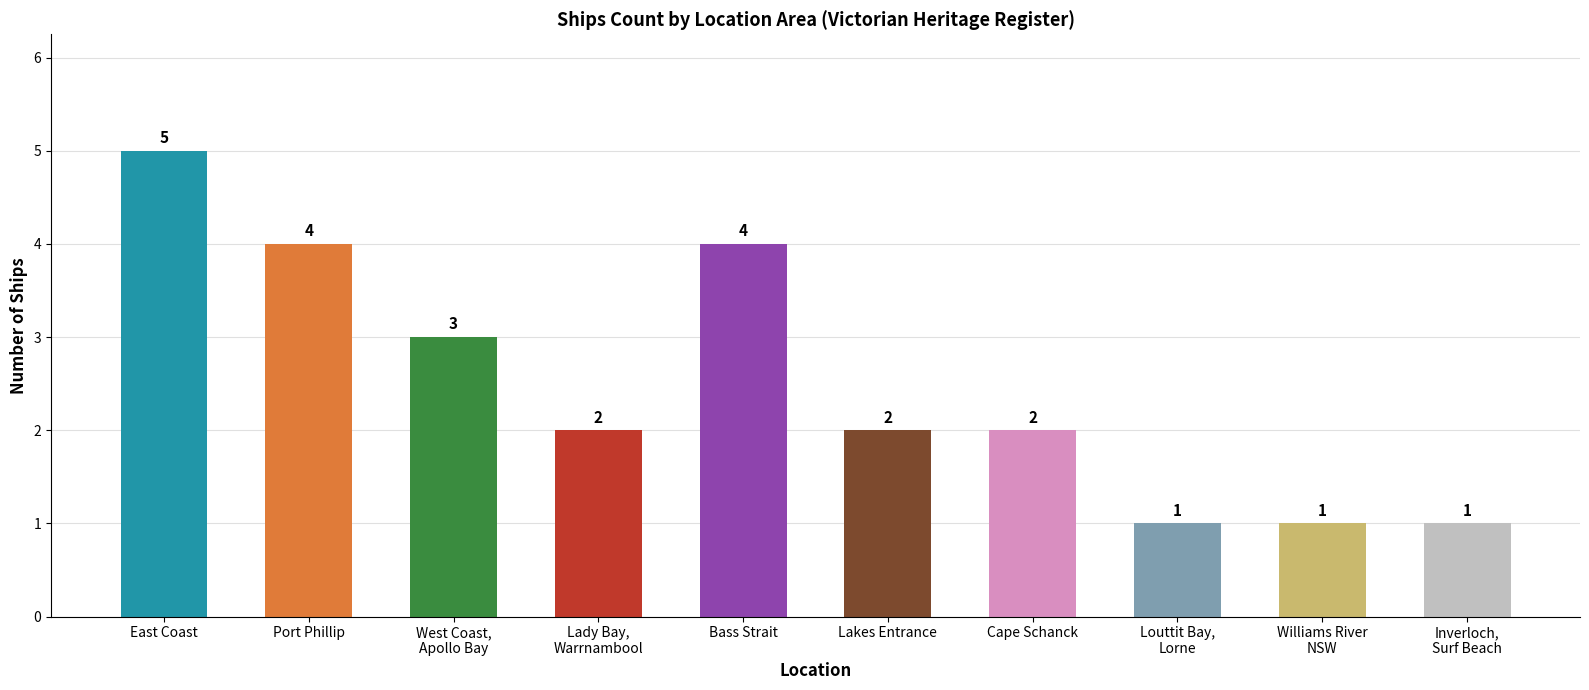

What is the value of the 1st bar from the left?

5